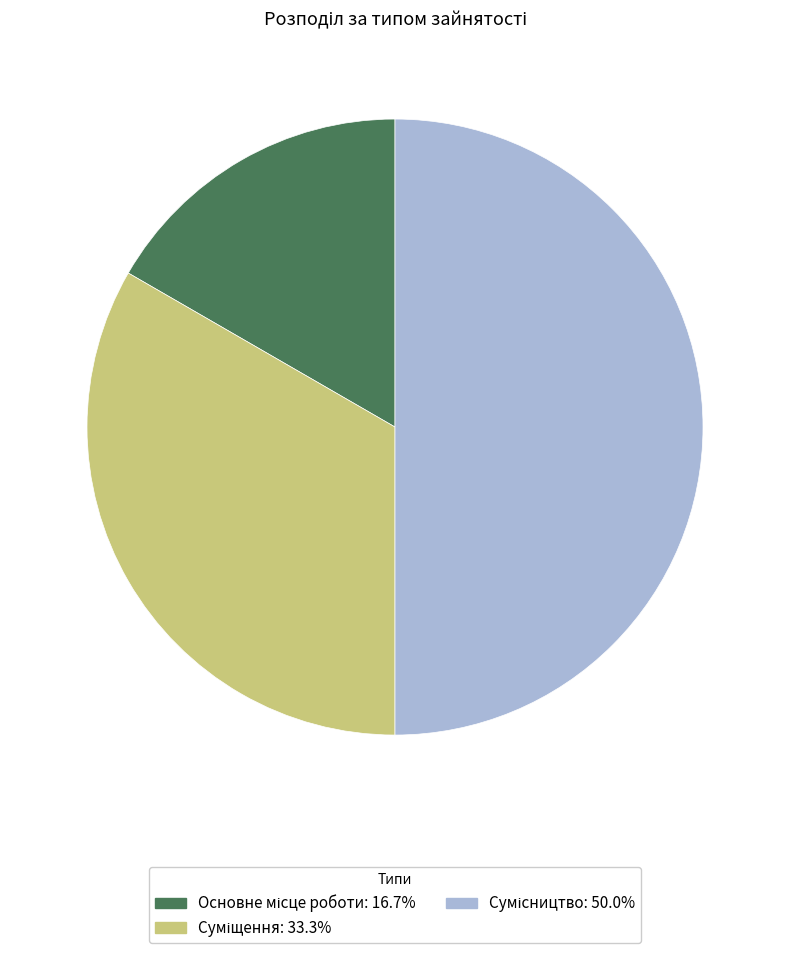

Count the number of slices in the pie.

3